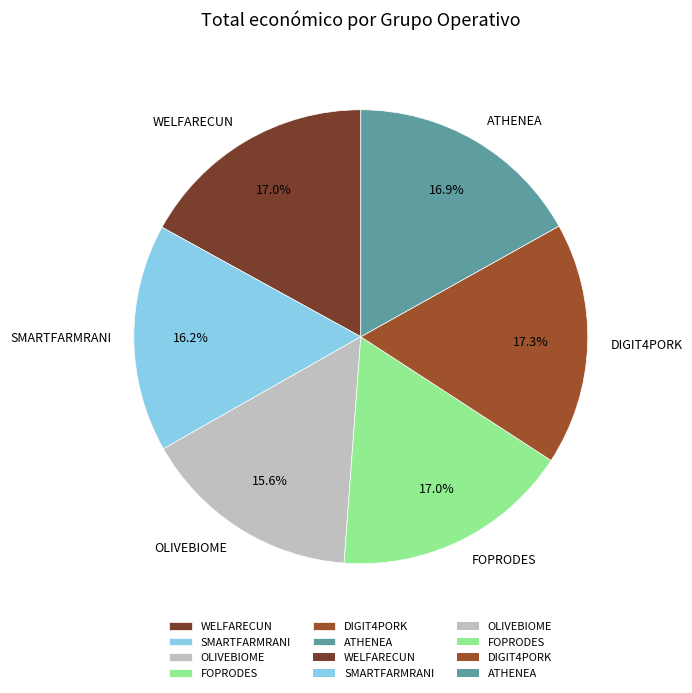

What percentage is the WELFARECUN slice, to the nearest percent?

17%